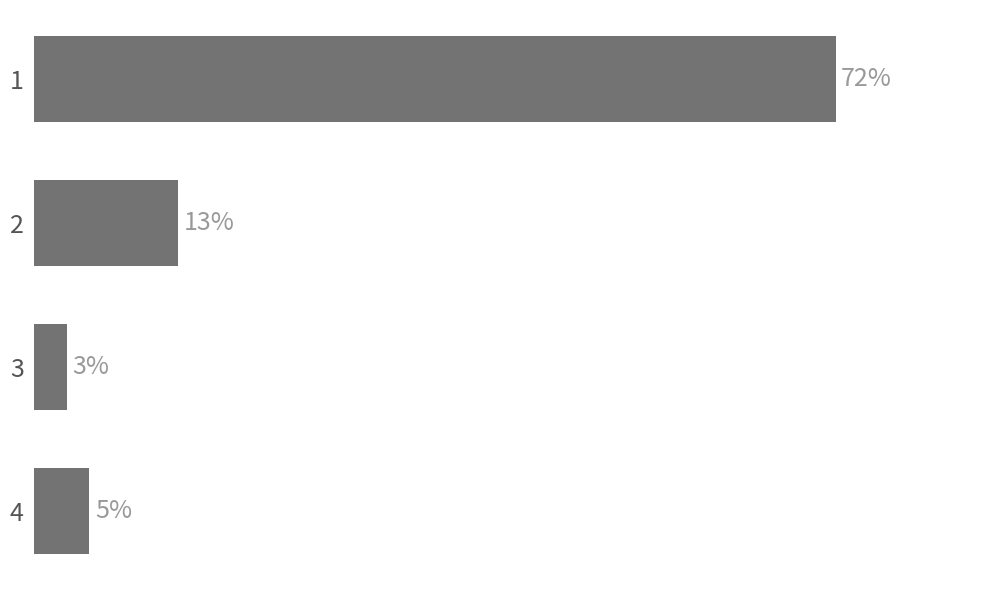

List the labels in order of value, largest first.

1, 2, 4, 3